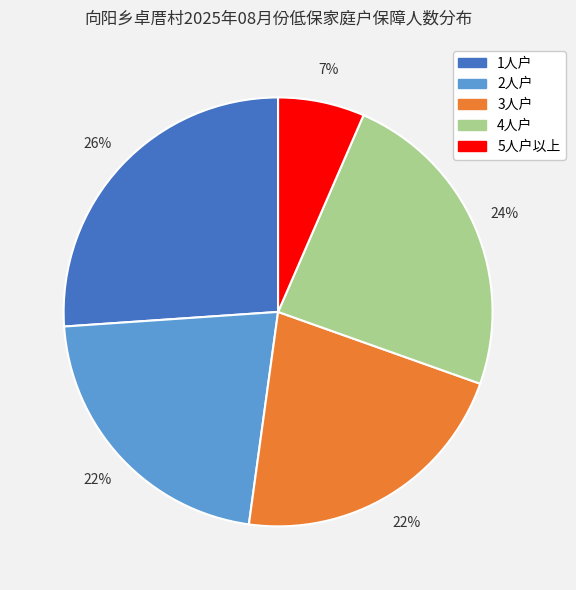

Is there a majority slice in this chart?

No